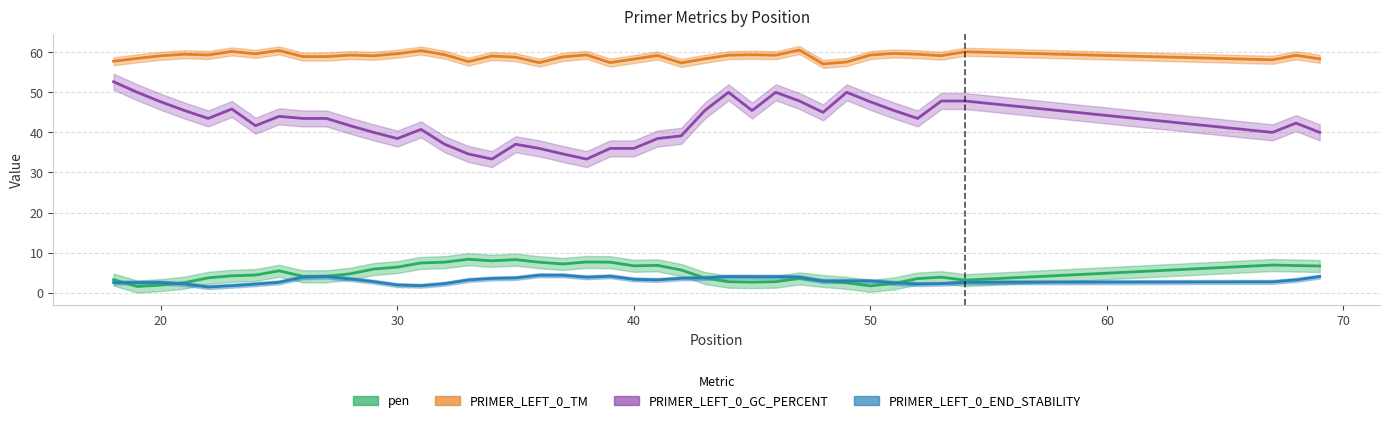

How many values in the PRIMER_LEFT_0_TM series are below 59?

16